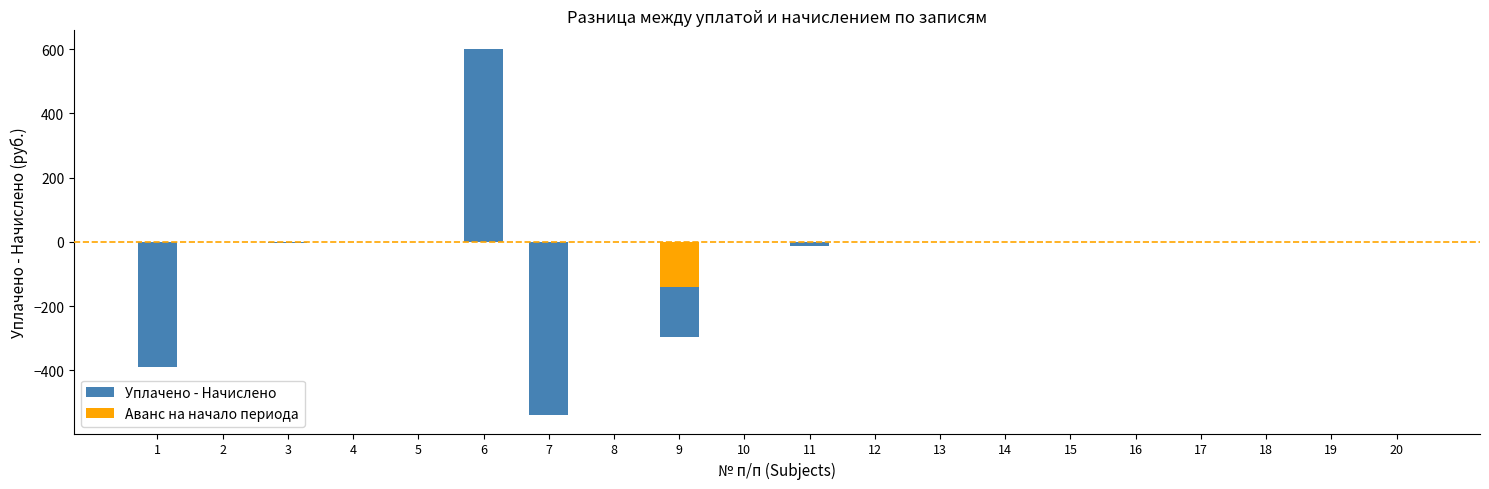

Which series has the widest spread of values?

Уплачено - Начислено